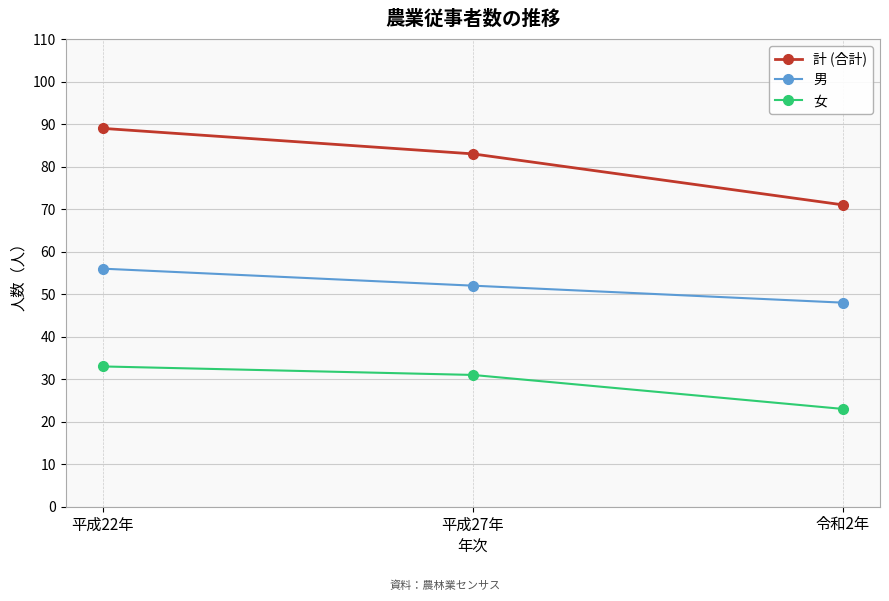

Which series has the widest spread of values?

計 (合計)